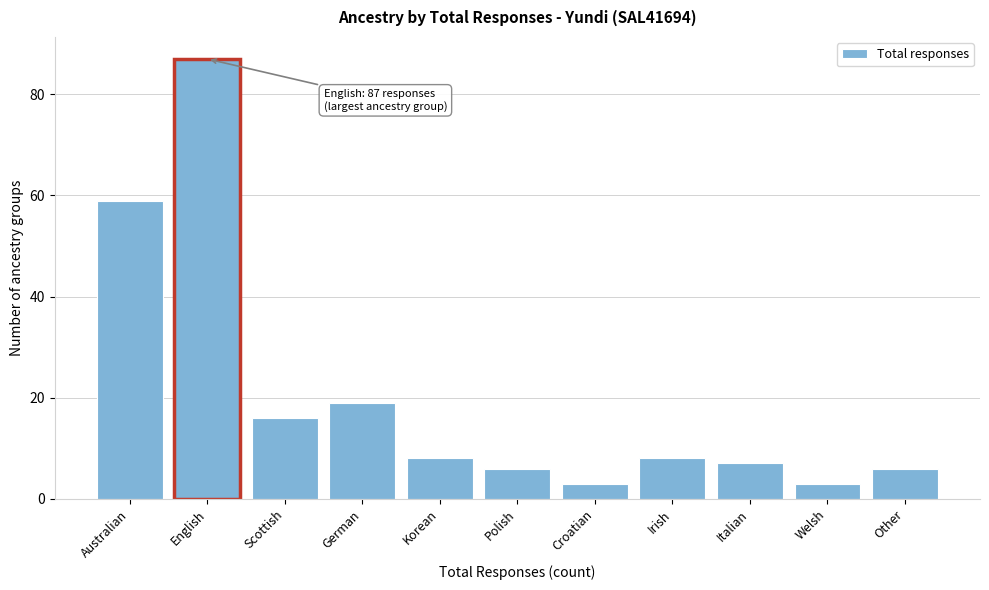

Reading left to right, list all the values displayed in this chart.

59	87	16	19	8	6	3	8	7	3	6